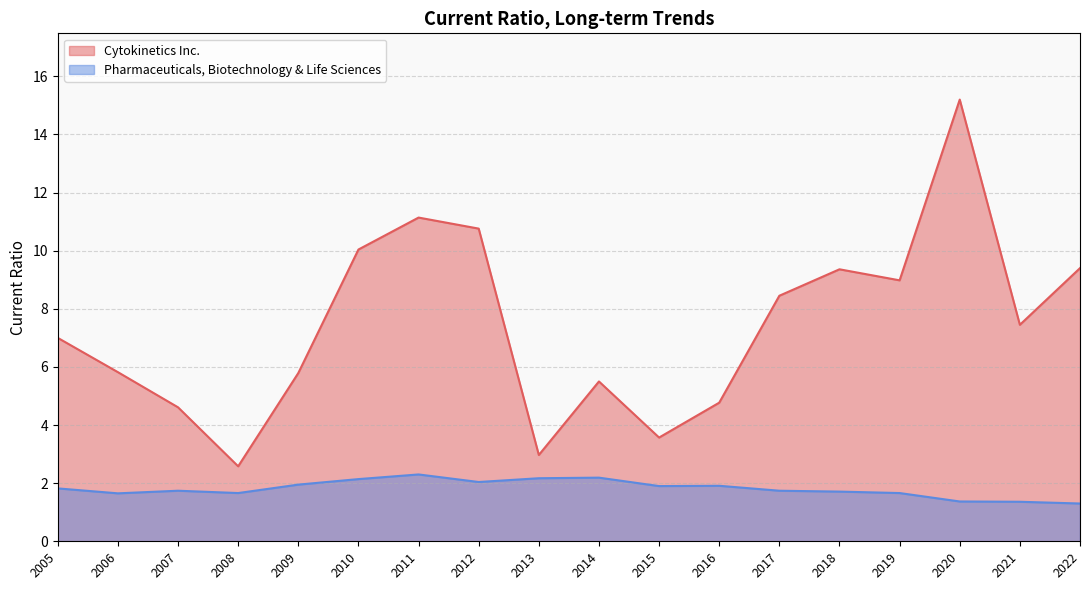

True or false: Cytokinetics Inc. has more than 1 interior local peaks.

True